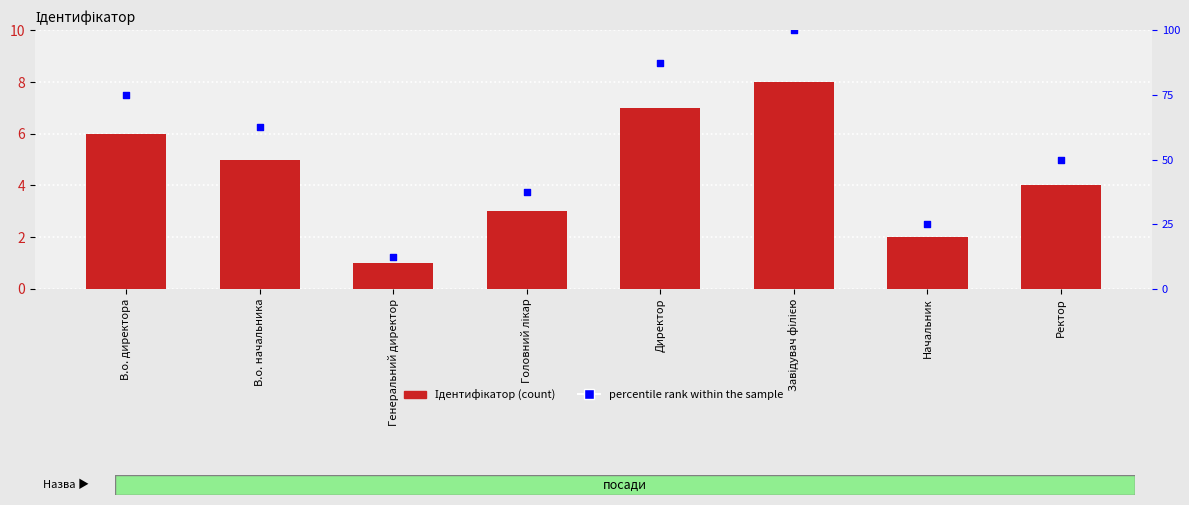

Is the value of Ідентифікатор at Головний лікар greater than the value of percentile rank within the sample at Завідувач філією?

No